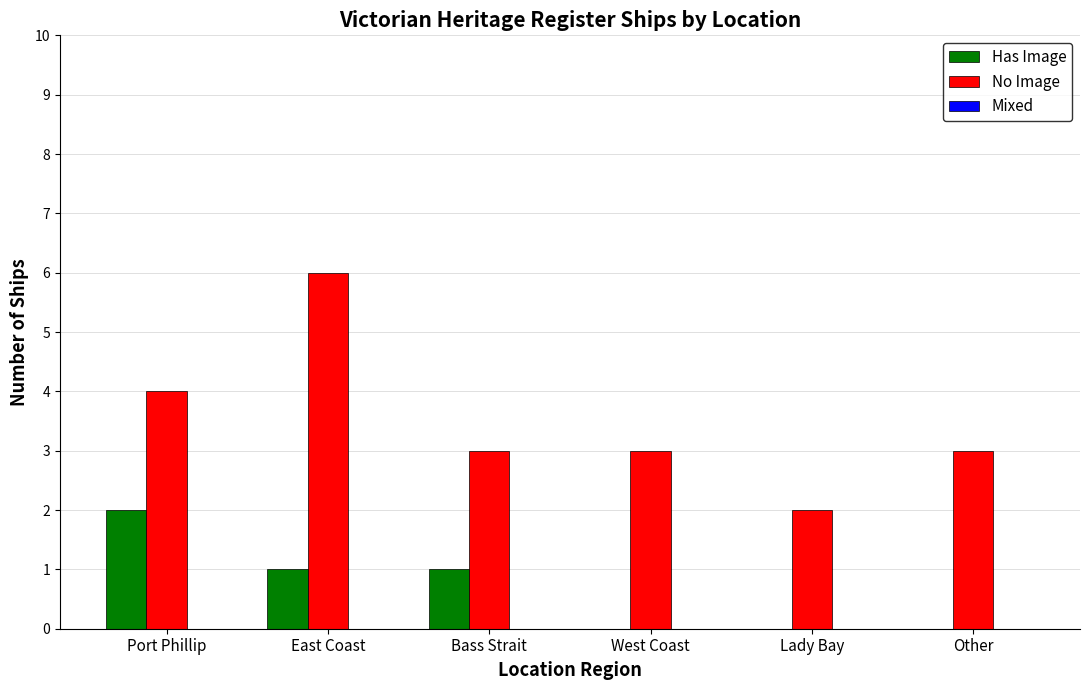

Are the bars horizontal?

No